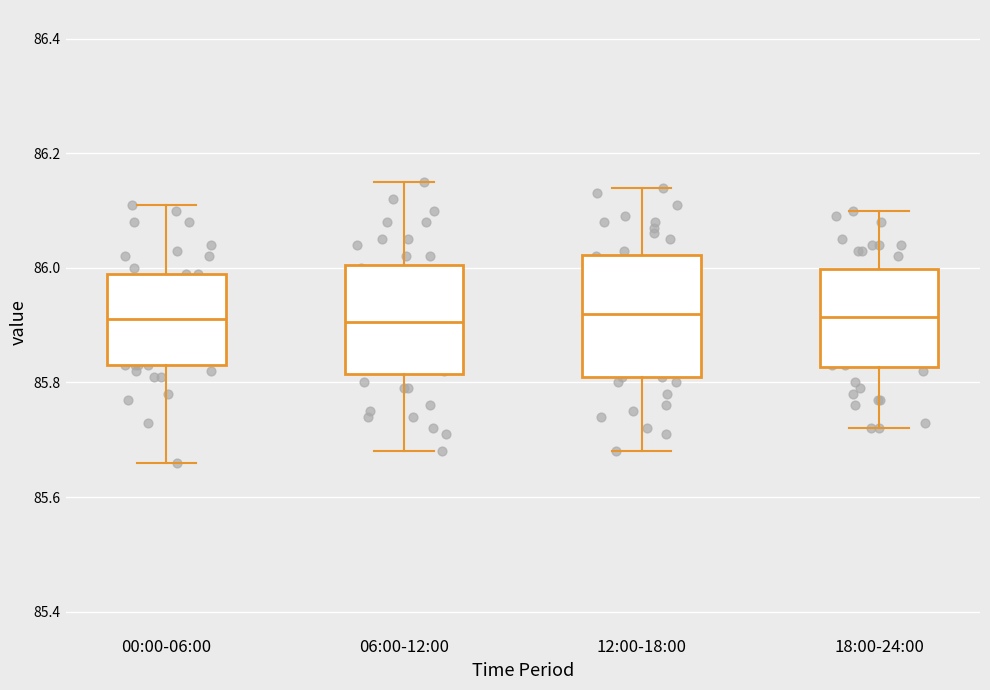

Reading left to right, transcribe this box plot: for each box, give where its median line is, the range the box spans, and where its two whiskers end, as read against the y-axis. The values are not printed on the chart, so give them approximately, as read against the axis.

00:00-06:00: median 85.92, box 85.84 to 86.00, whiskers 85.66 to 86.12
06:00-12:00: median 85.90, box 85.82 to 86.00, whiskers 85.68 to 86.16
12:00-18:00: median 85.92, box 85.82 to 86.02, whiskers 85.68 to 86.14
18:00-24:00: median 85.92, box 85.82 to 86.00, whiskers 85.72 to 86.10